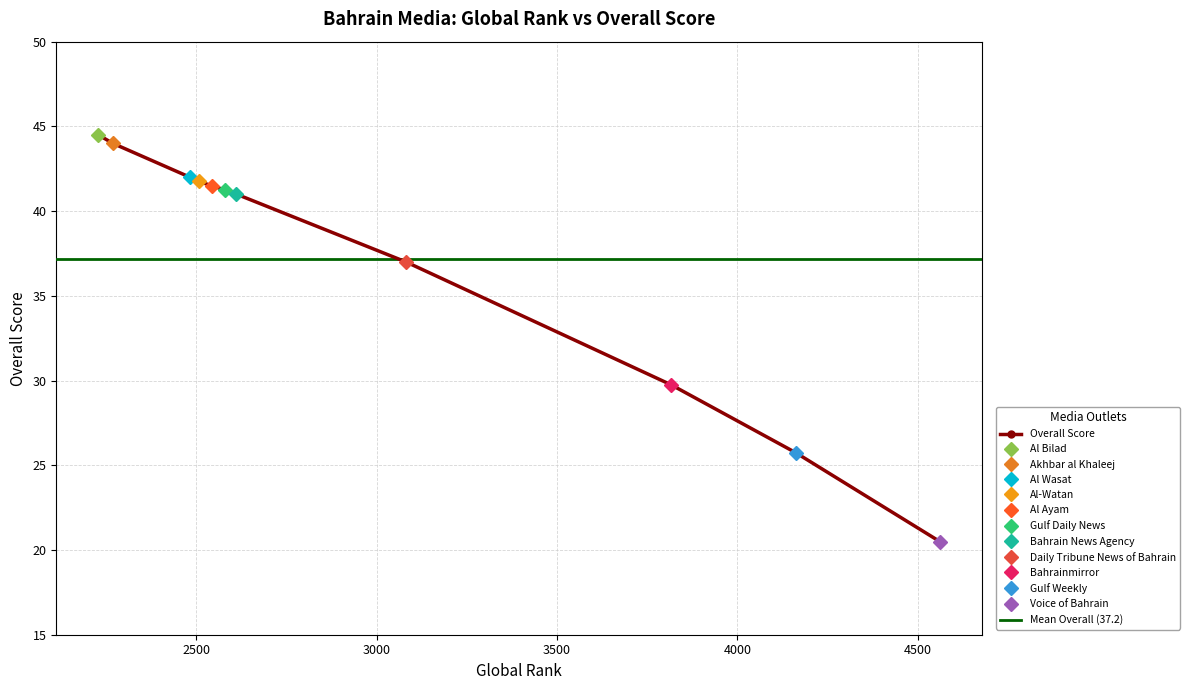

What is the value of the Overall Score point at the 4th from the left?

41.8